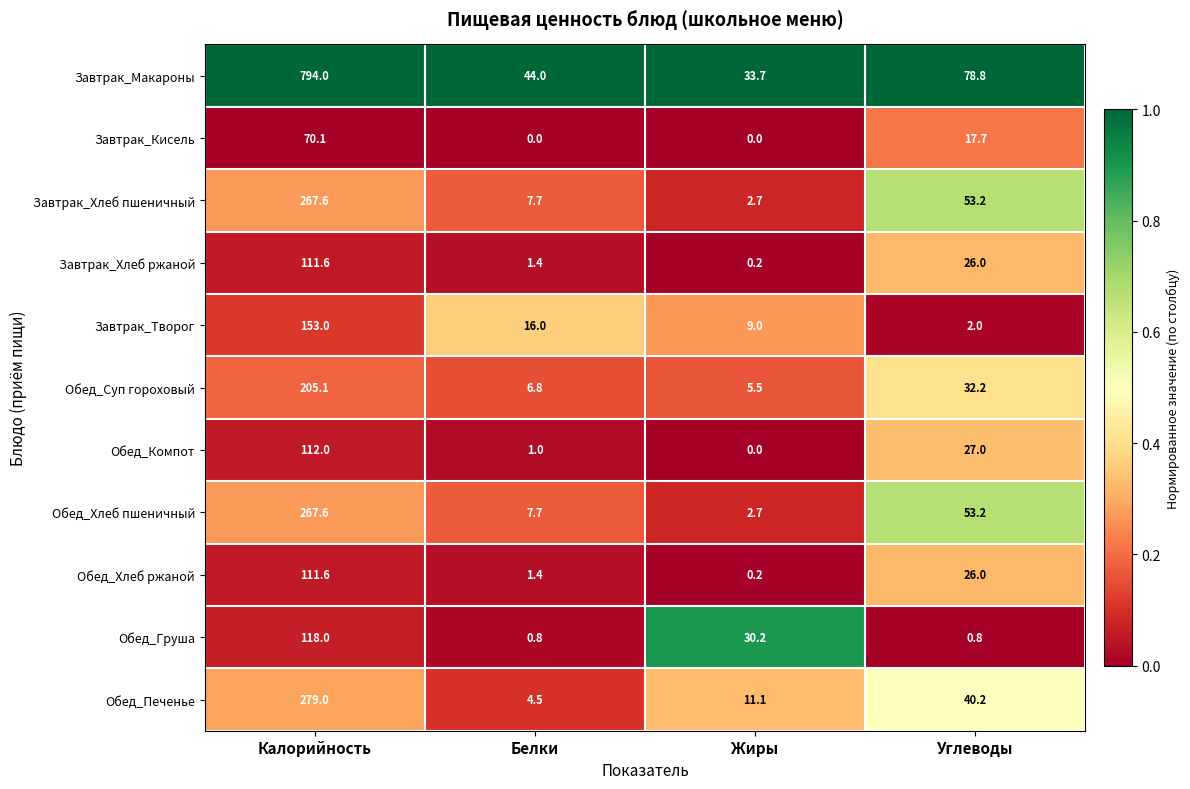

What is the sum of the Завтрак_Творог values at Белки and Калорийность?

169.0